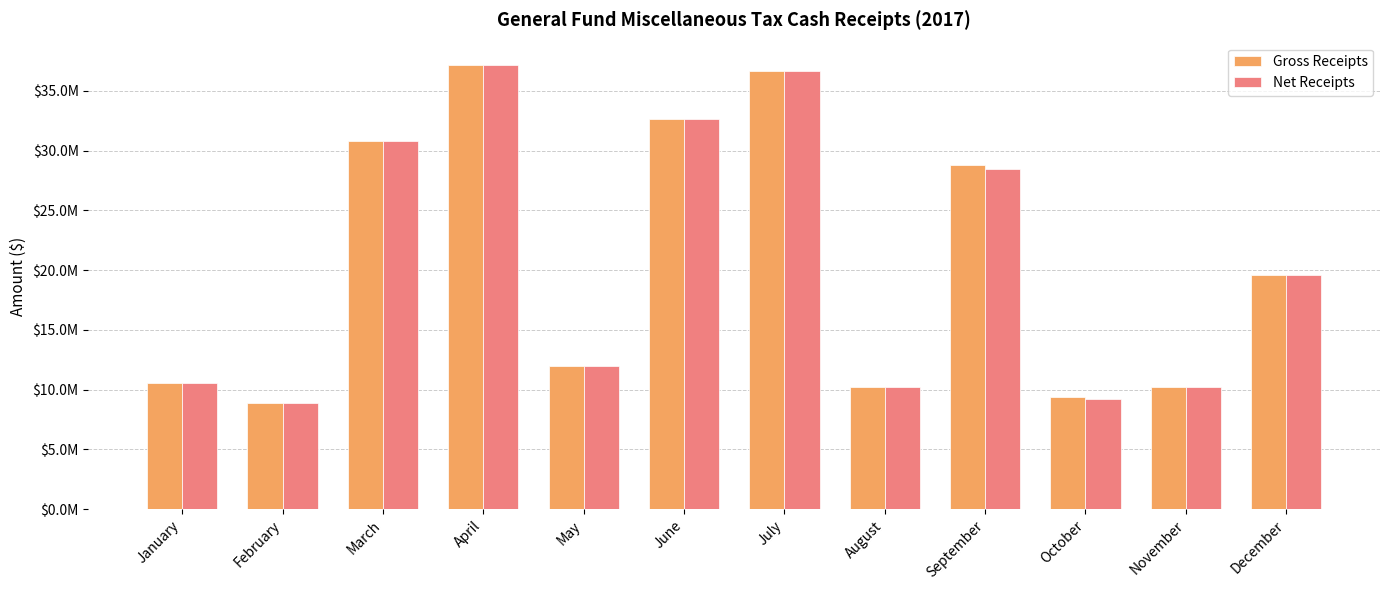

What are all the series names shown in the legend?

Gross Receipts, Net Receipts